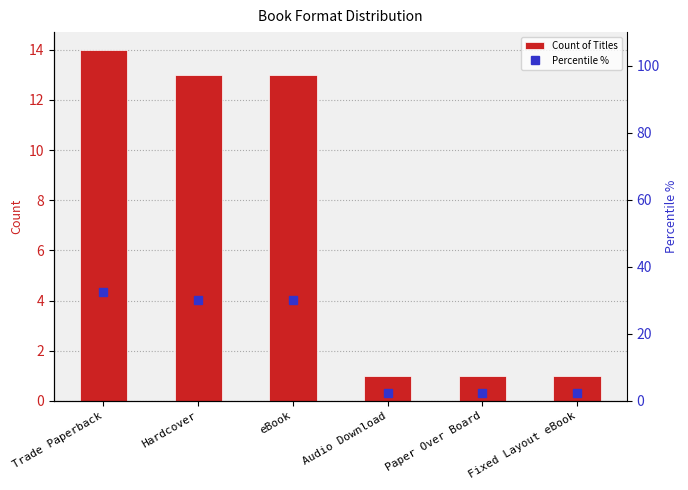

At how many categories does at least one series exceed 23?

3